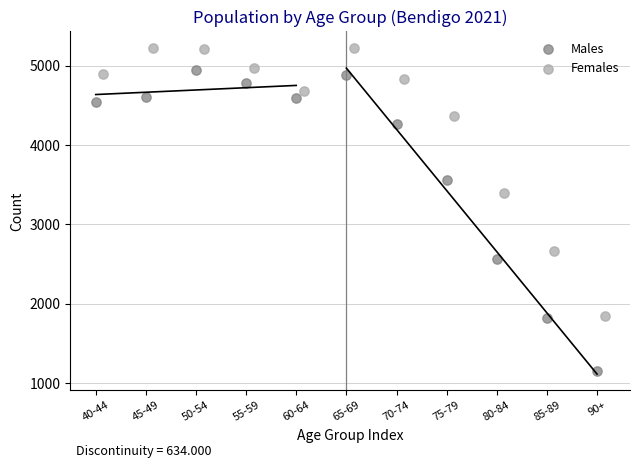

Which series reaches the minimum Y coordinate?

Males